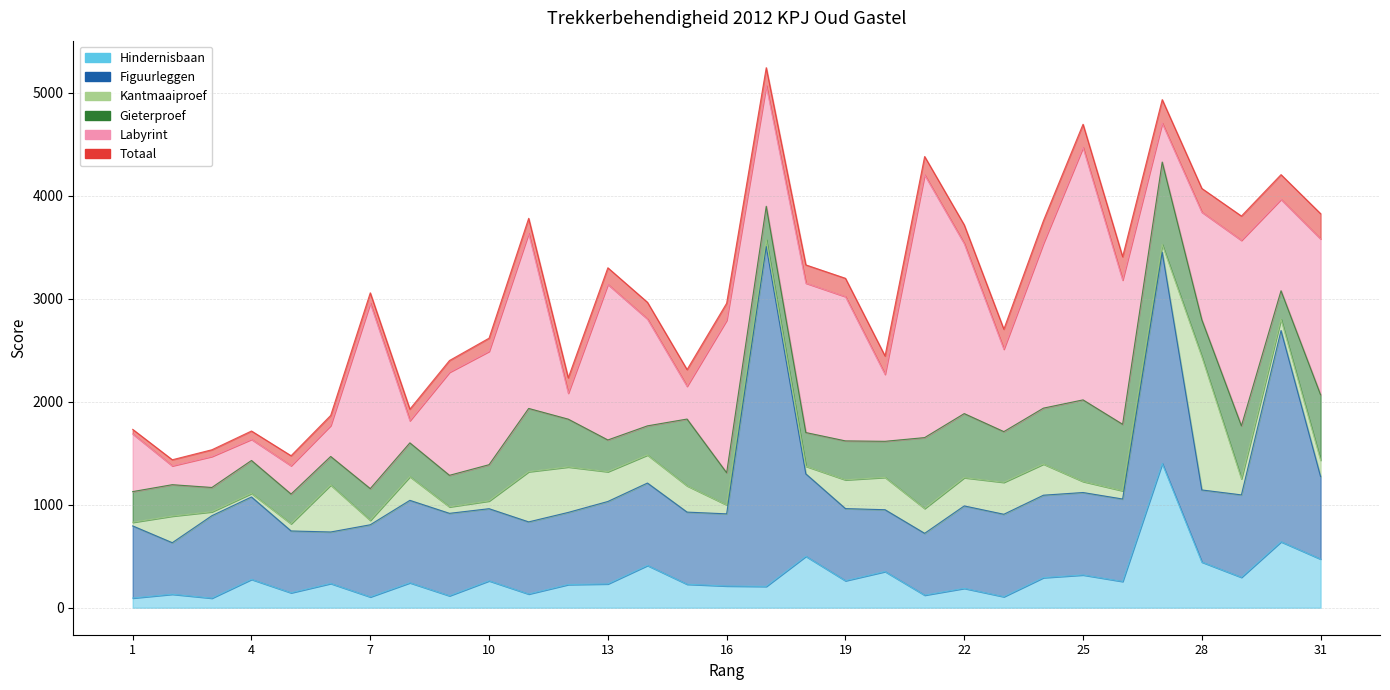

The Figuurleggen series shows 2819 at 27. True or false?

False